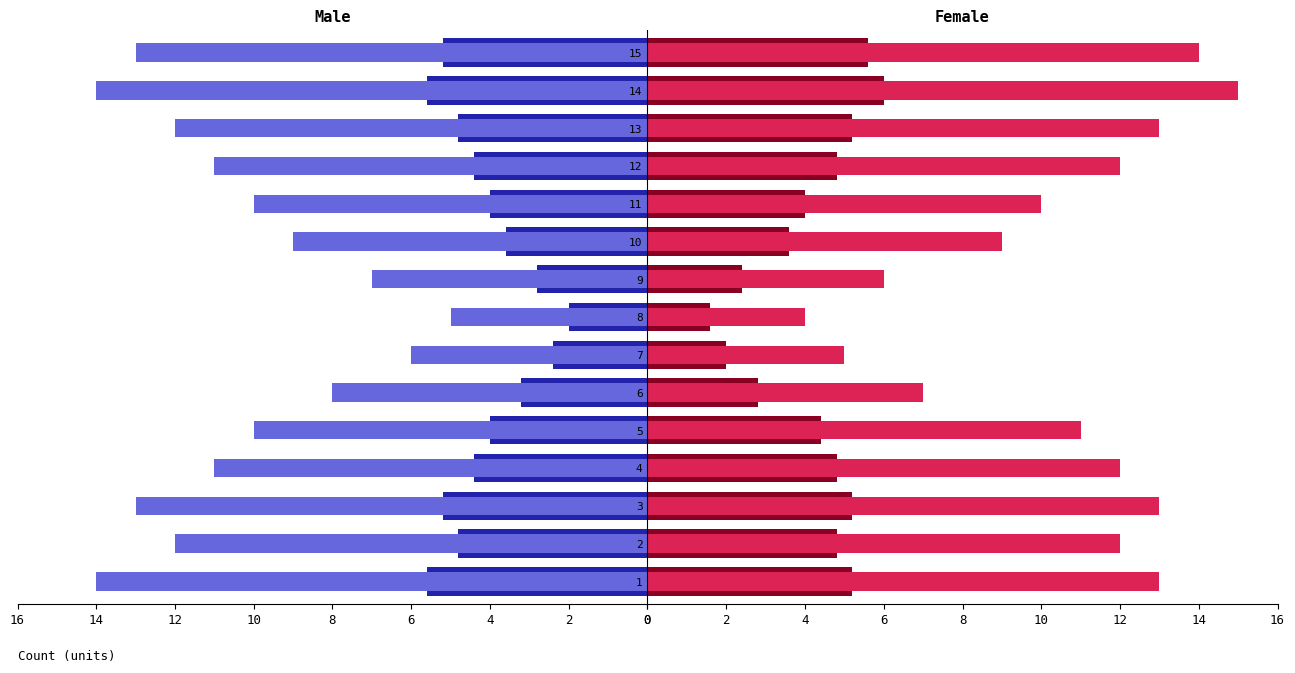

Where is Female nearest to the value 3?

6